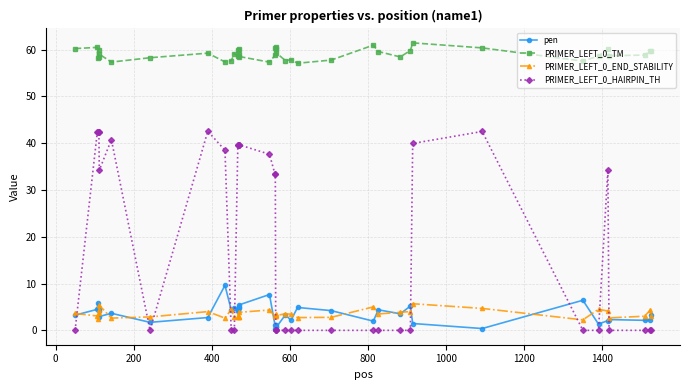

Which series has the largest range (max minus min)?

PRIMER_LEFT_0_HAIRPIN_TH